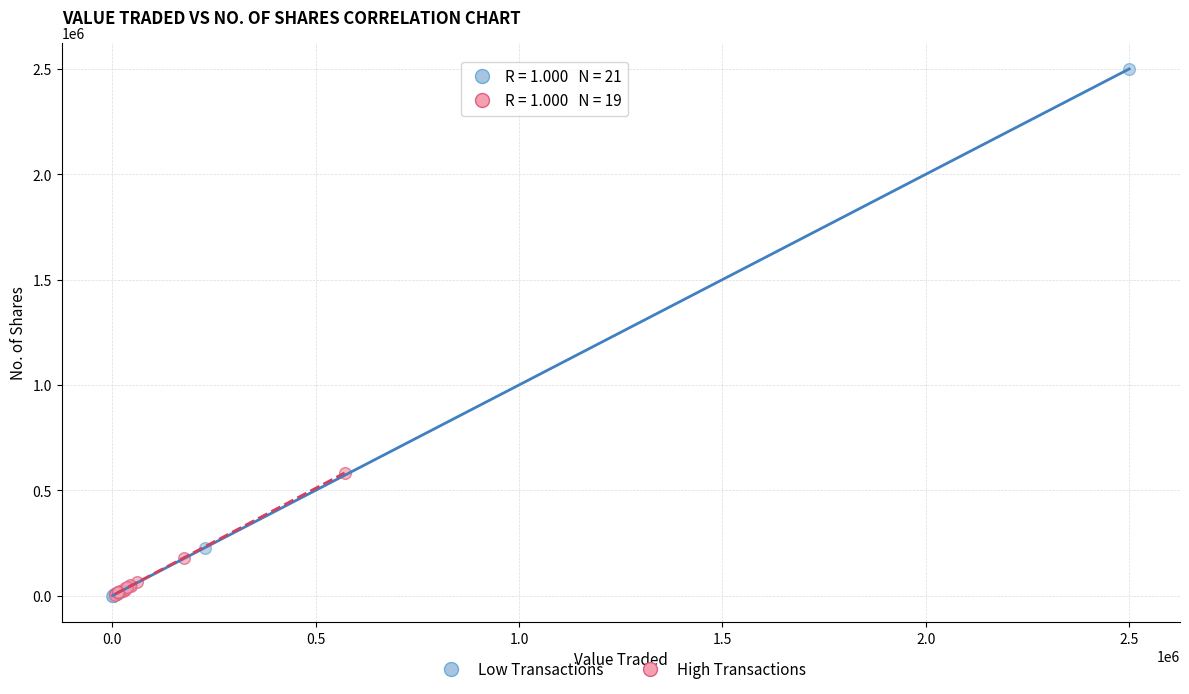

Which series reaches the maximum Y coordinate?

Low Transactions